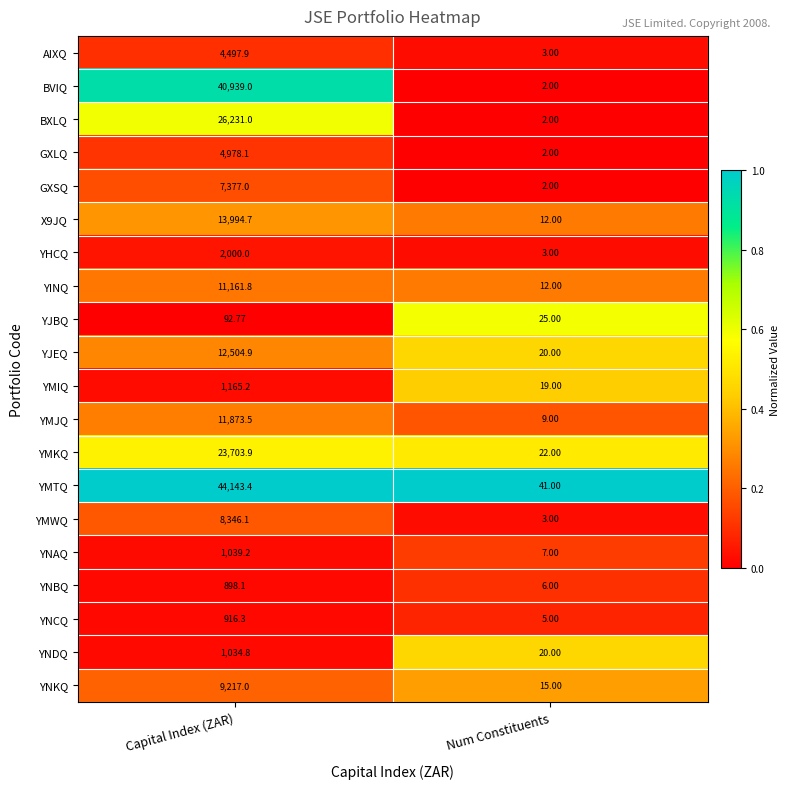

At which label does YJBQ first exceed 92?

Capital Index (ZAR)